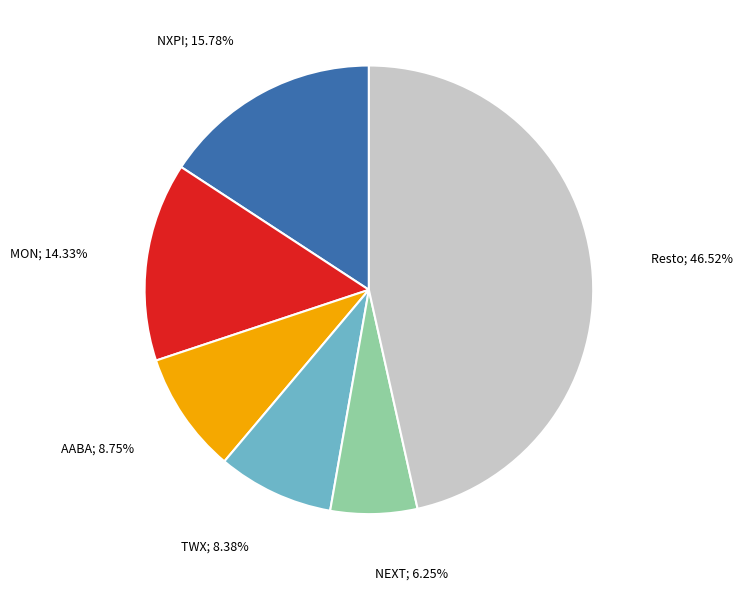

Does any single category account for the majority?

No